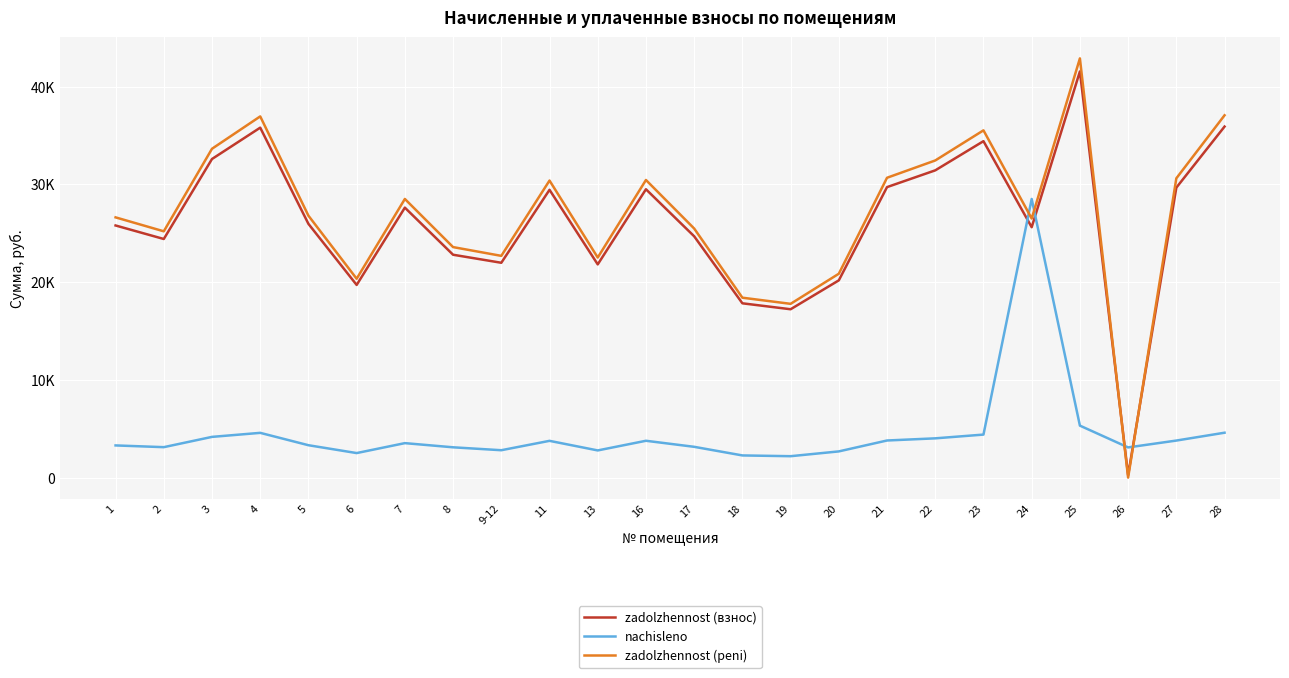

Does the chart display data point markers on the line(s)?

No